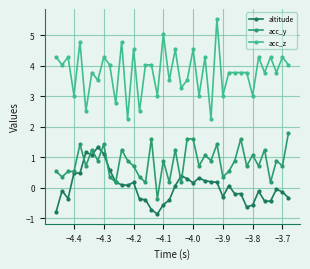

How many negative values does the acc_y series have?

1